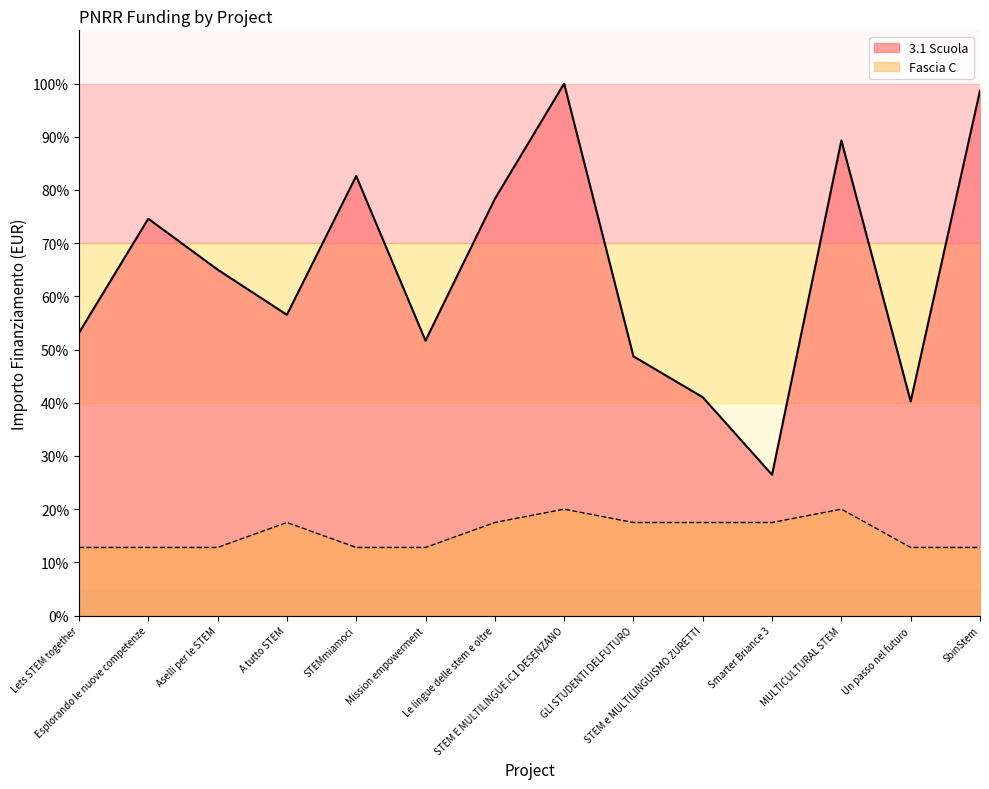

What is the label of the 12th point from the right?

Aselli per le STEM